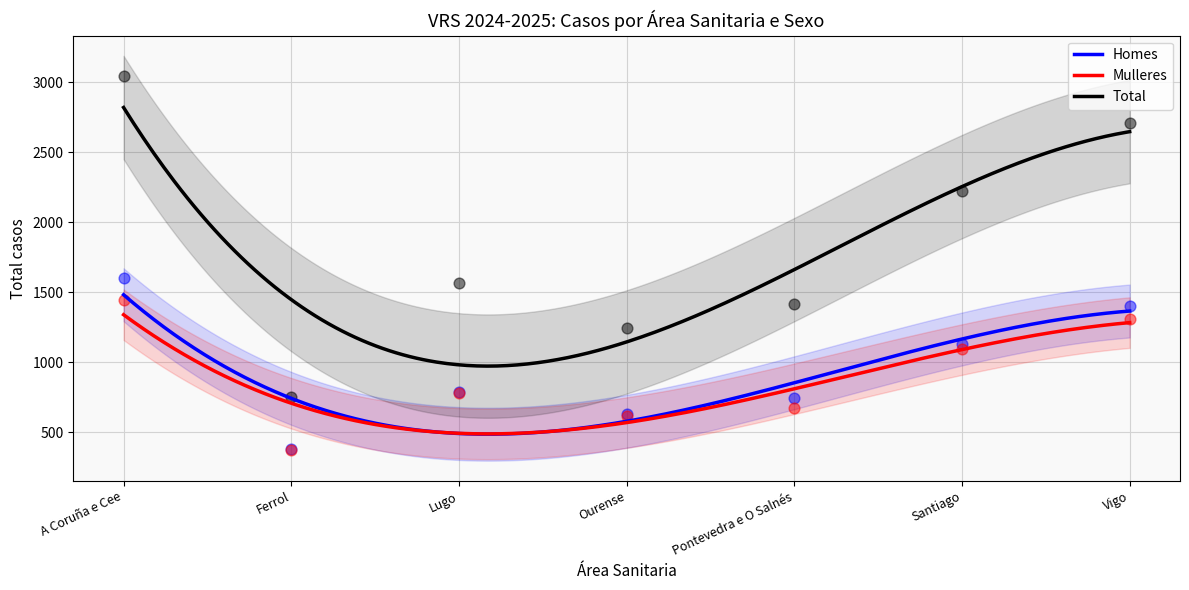

What are all the series names shown in the legend?

Homes, Mulleres, Total